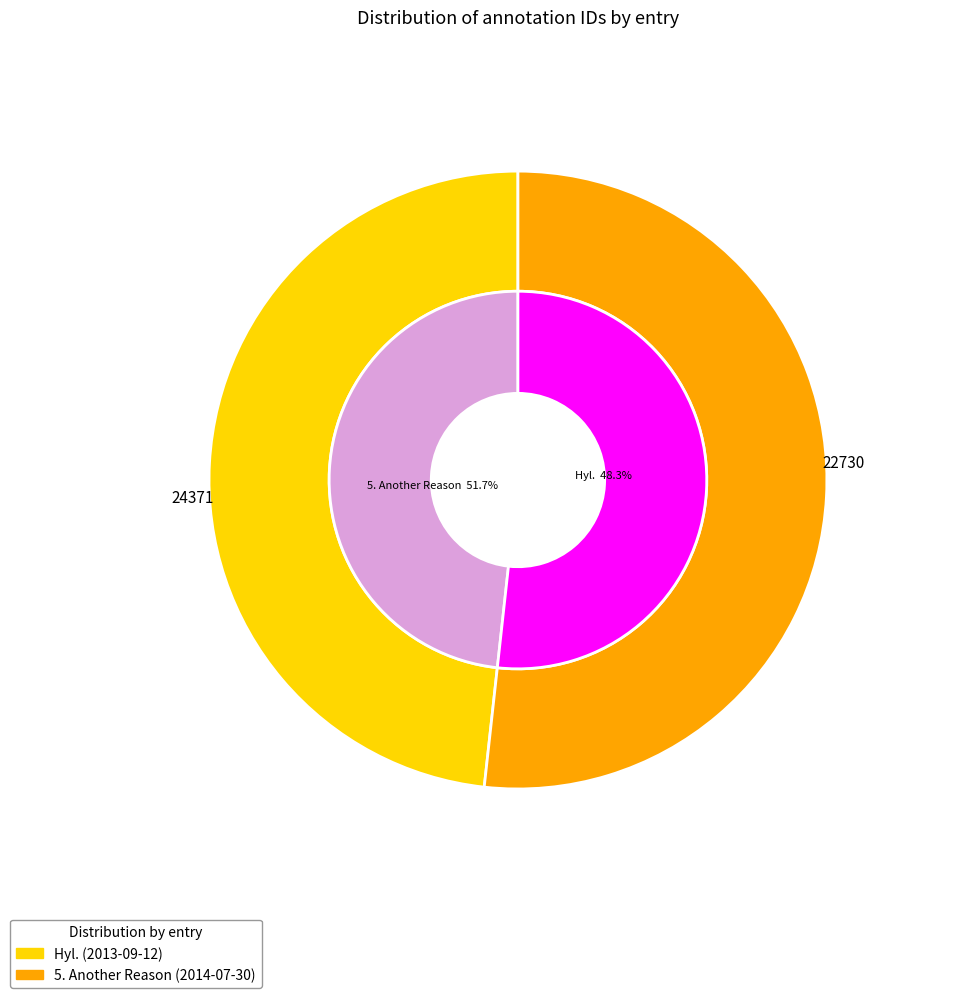

Rank the categories by value from lowest to highest.

Hyl. (2013-09-12), 5. Another Reason (2014-07-30)